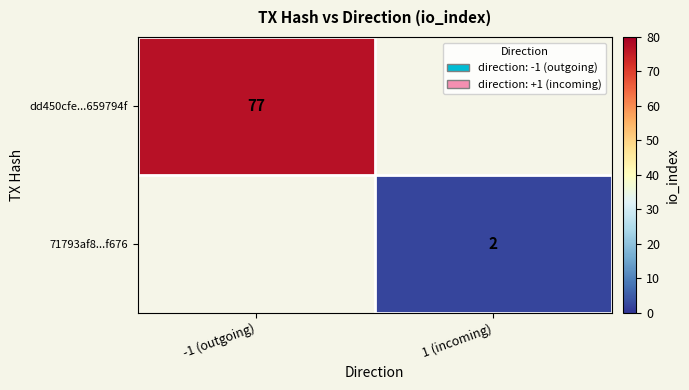

At how many categories does at least one series exceed 45?

1